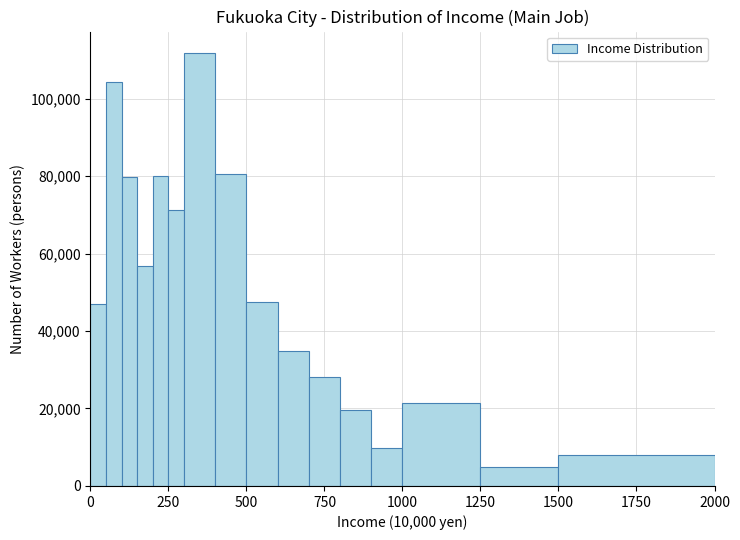

Around what value on the x-axis is the tallest bar? Give the approximate position of its centre, as read against the axis.

350